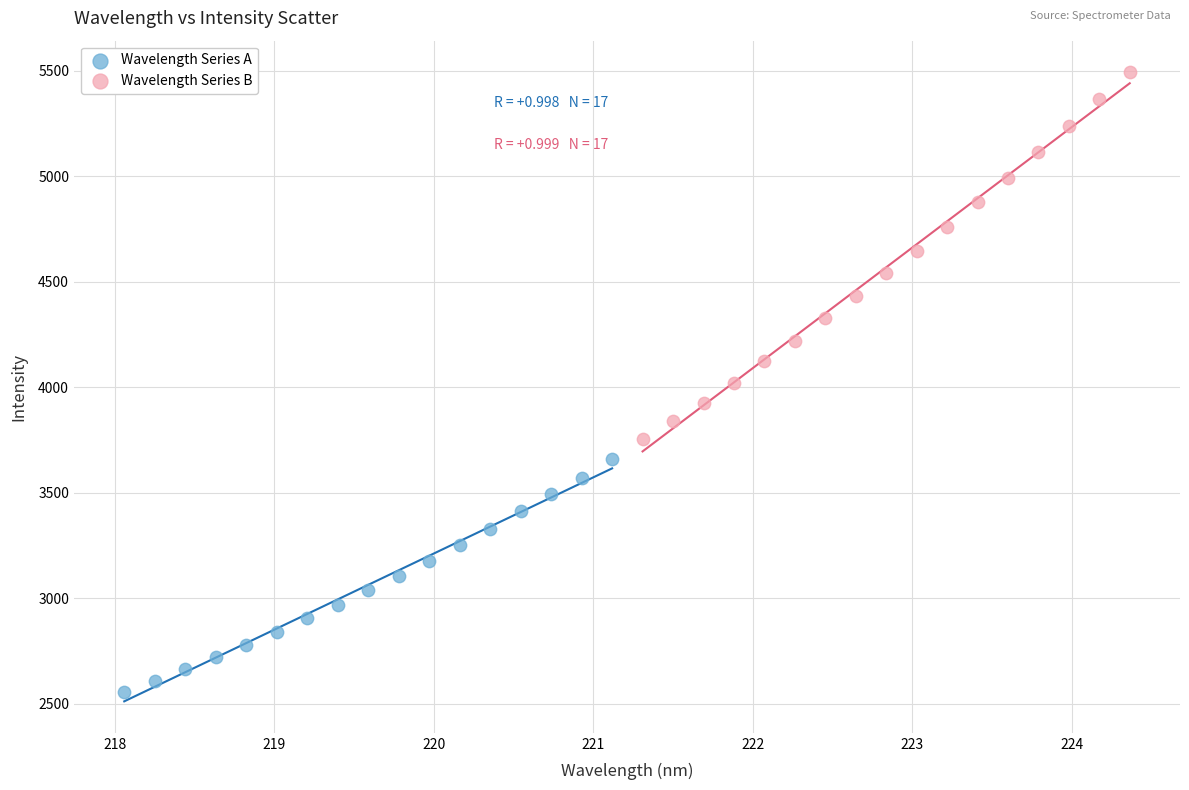

Which series contains the lowest Y value?

Wavelength Series A